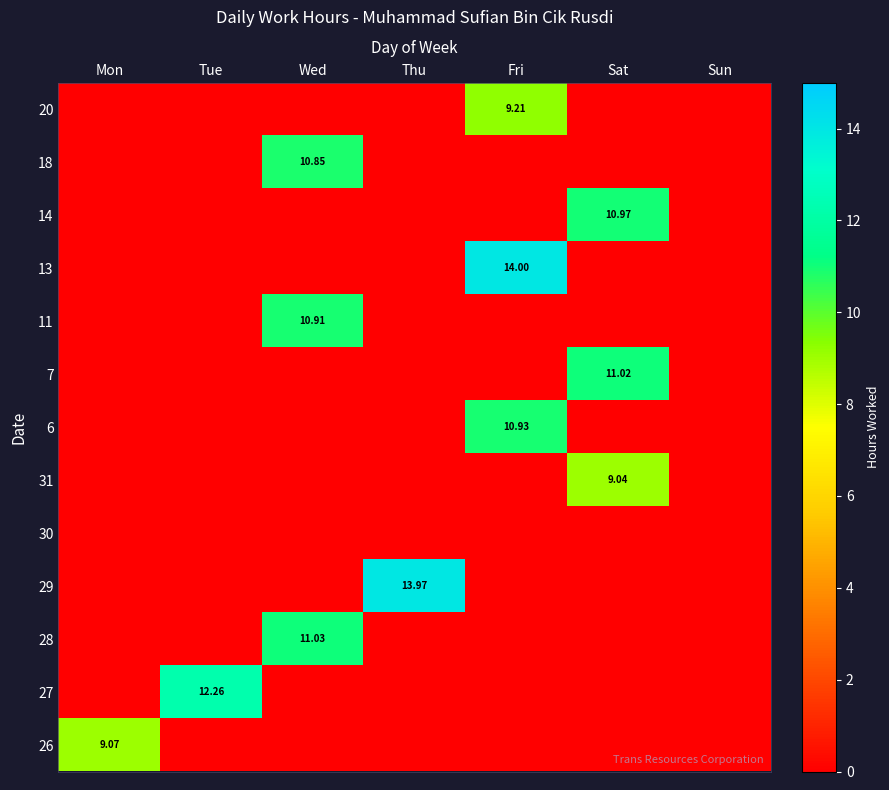

What is the spread (max minus min) of values at Wed?

11.0